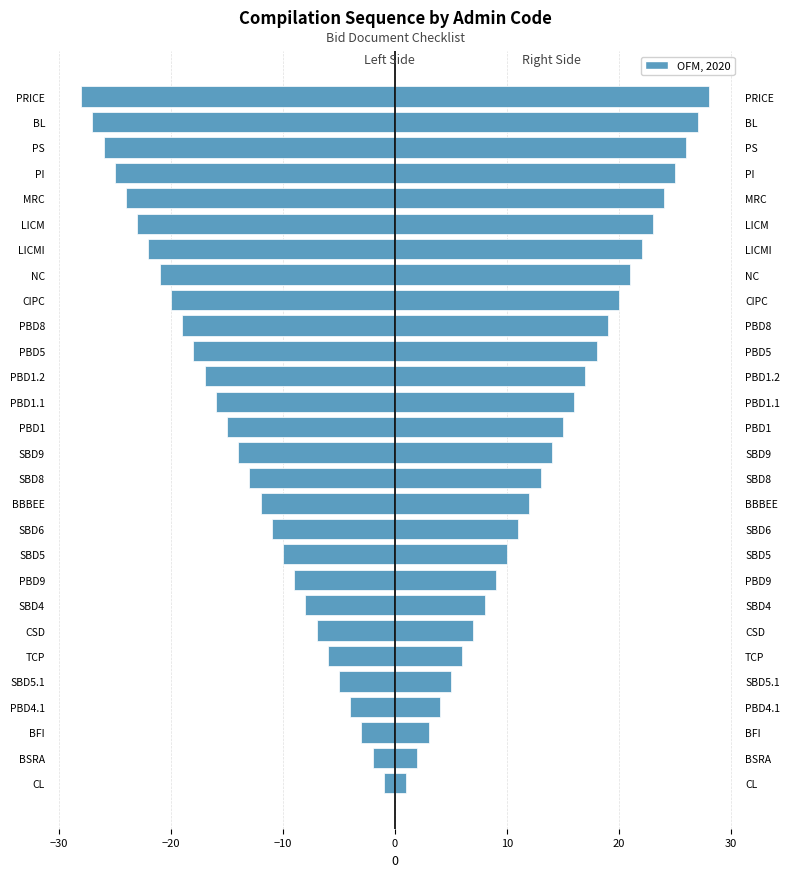

How many distinct data groups are displayed?

2